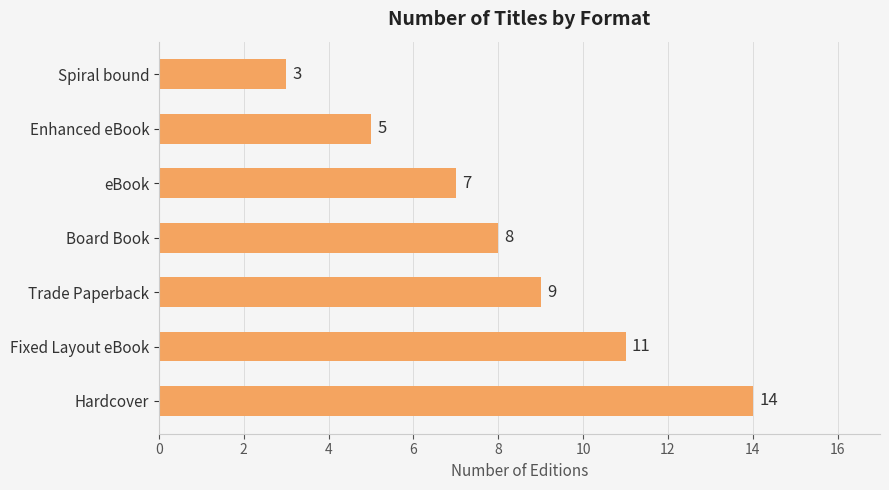

The chart shows a value of 7 at eBook. True or false?

True